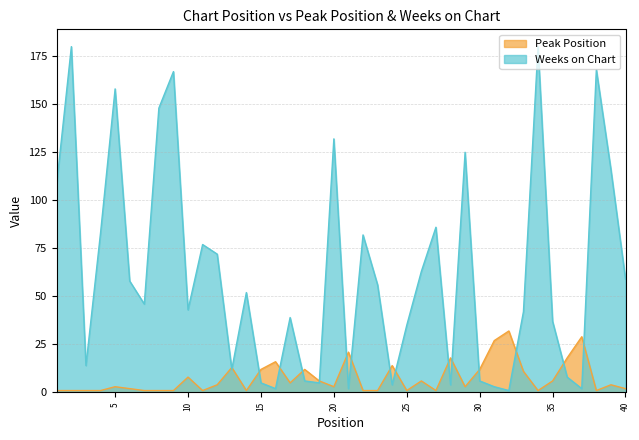

Reading left to right, extract all data points from this chart.

Peak Position: 1	1	1	1	3	2	1	1	1	8	1	4	13	1	12	16	5	12	6	3	21	1	1	14	1	6	1	18	3	12	27	32	11	1	6	18	29	1	4	2
Weeks on Chart: 109	180	14	83	158	58	46	148	167	43	77	72	12	52	5	2	39	6	5	132	2	82	56	4	35	63	86	4	125	6	3	1	42	180	37	8	2	168	116	59